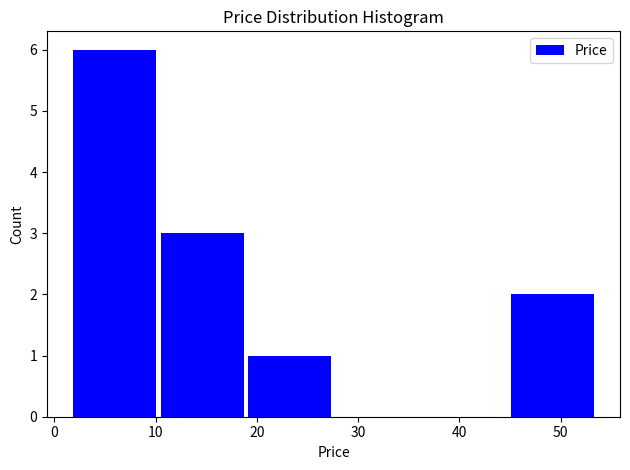

Over which range of the x-axis is the bar tallest?

2 to 10